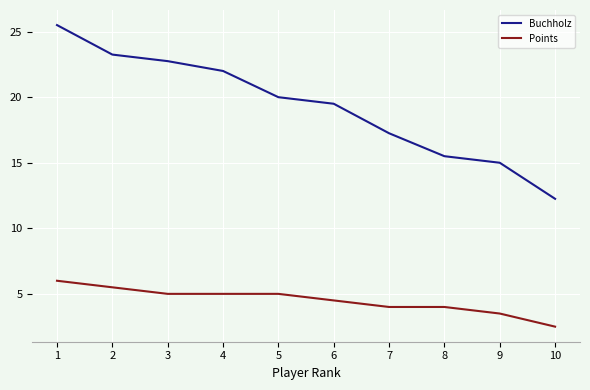

Does the chart have visible grid lines?

Yes